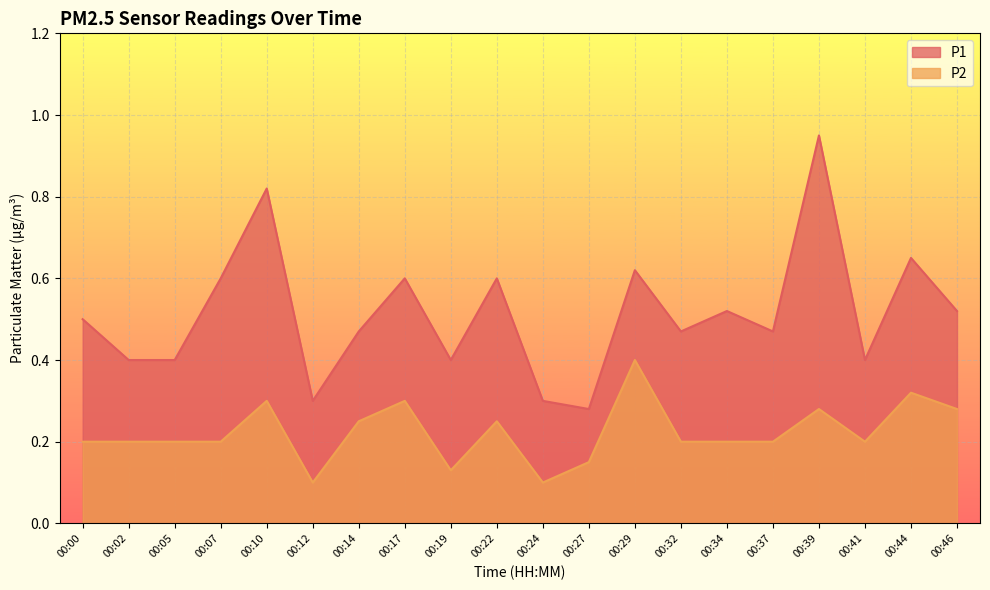

Is it true that P2 equals 0.4 at 00:00?

False